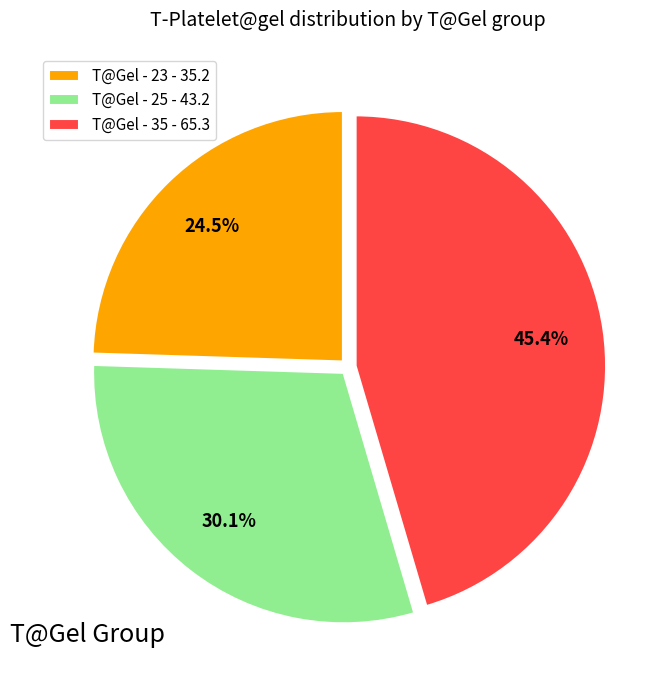

Combined, do T@Gel - 23 and T@Gel - 25 account for over 50%?

Yes